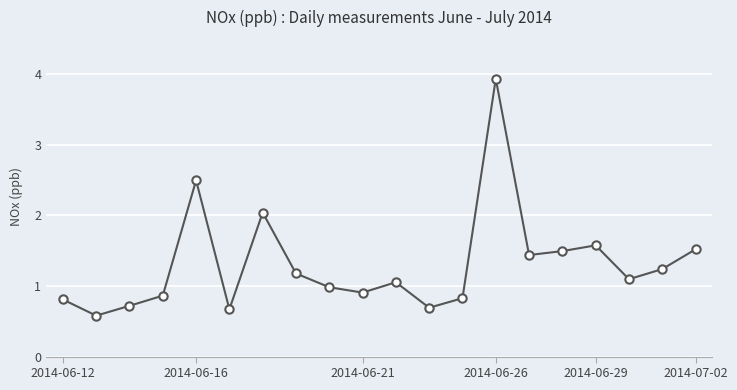

What is the minimum value shown in the chart?

0.6